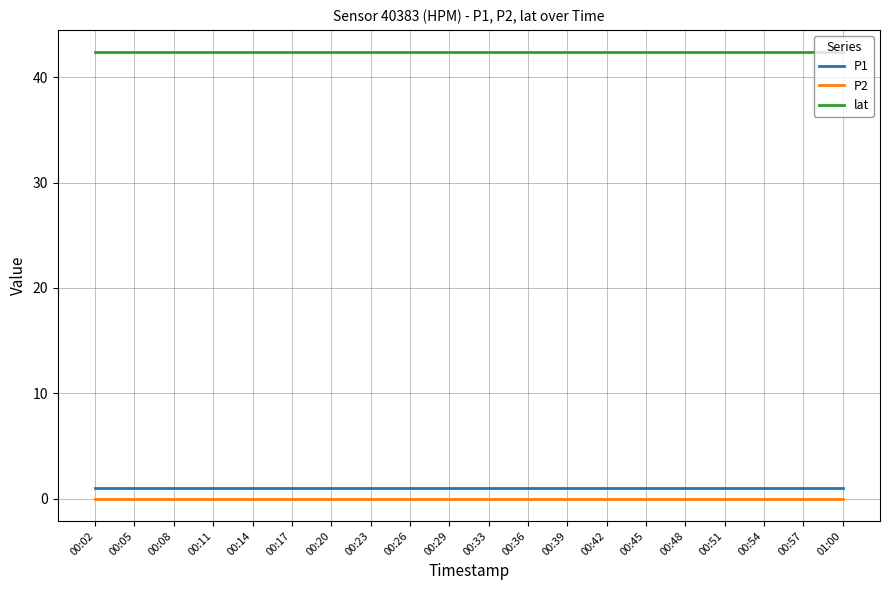

What is the difference between the highest and lowest values at 00:33?

42.4